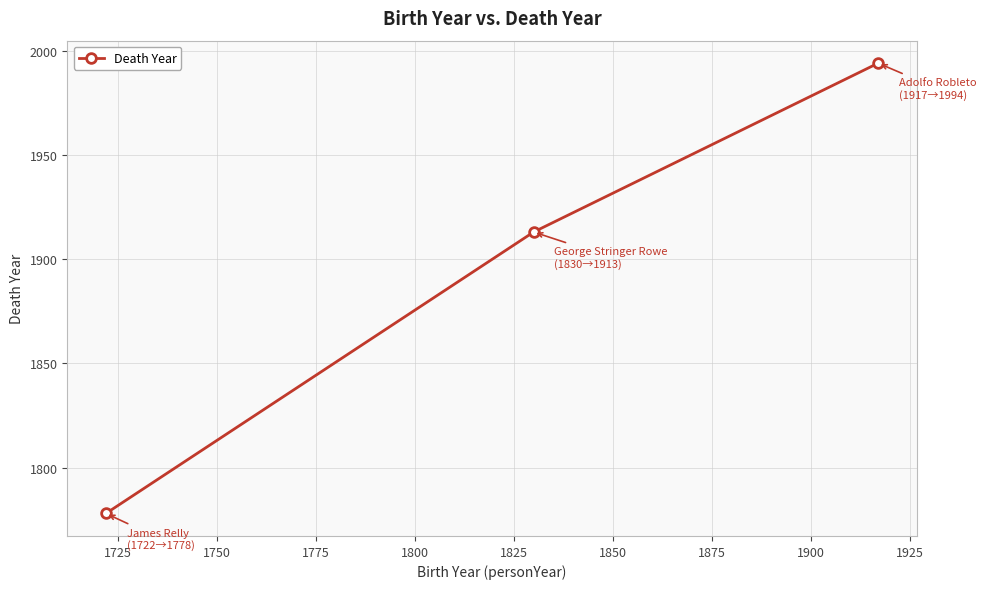

What is the difference between the maximum and second lowest values?

81